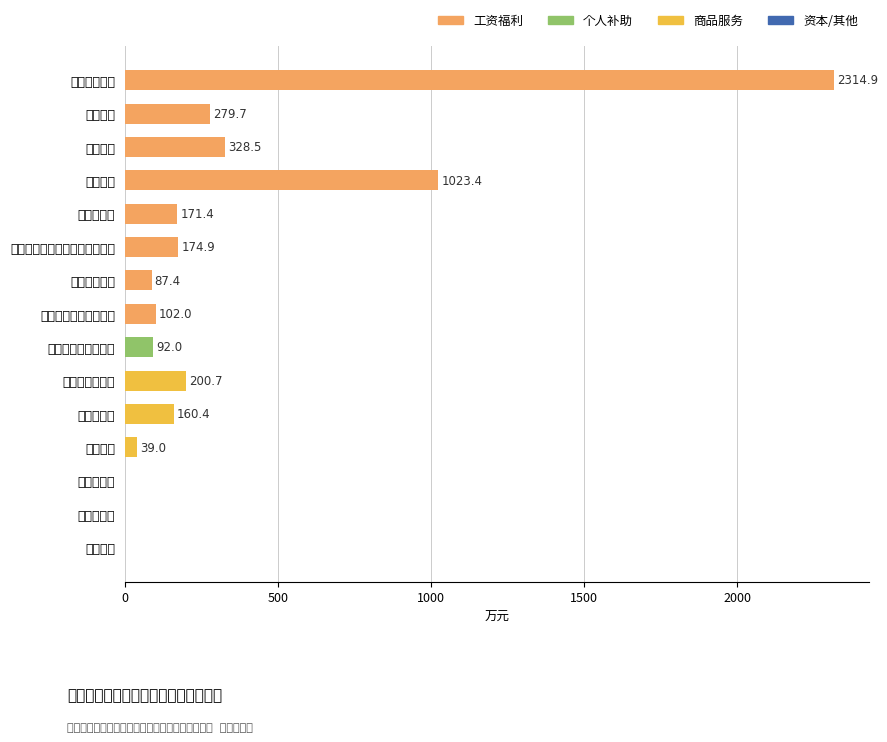

Is it true that the value at 基本工资 is 279.7?

True